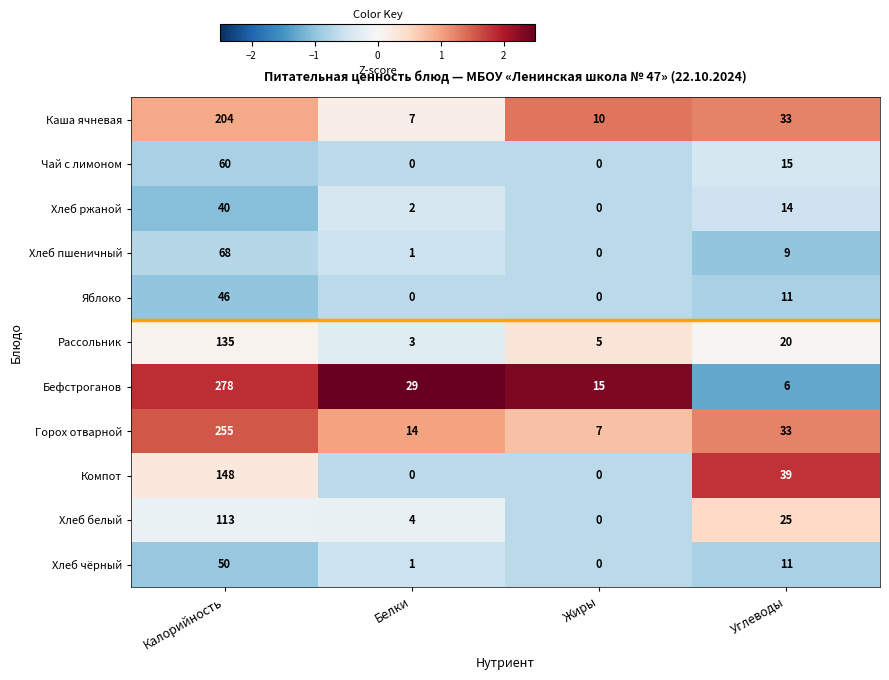

What is the difference between the maximum and minimum values in the Хлеб чёрный series?

50